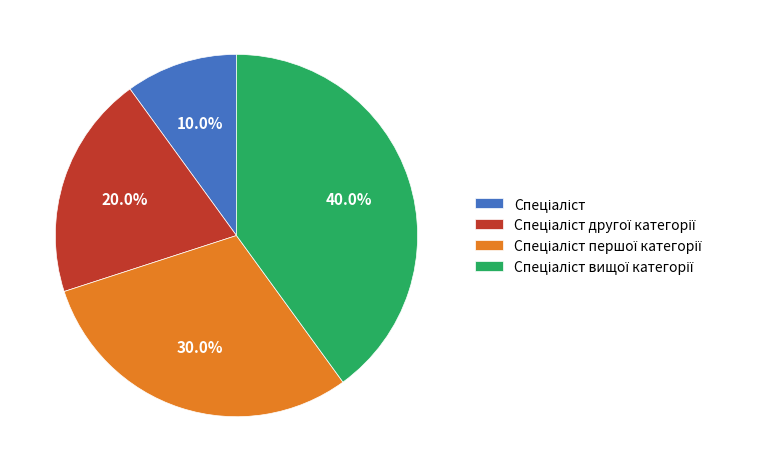

The Спеціаліст вищої категорії slice represents 52% of the pie. True or false?

False